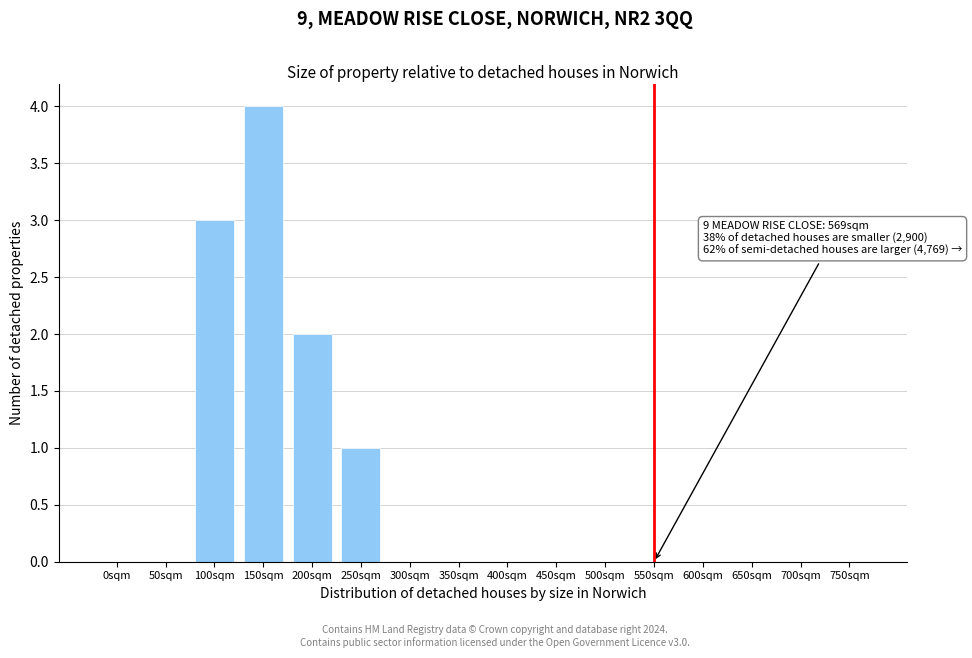

Reading right to left, transcribe all the data shown in this chart.

750sqm=0	700sqm=0	650sqm=0	600sqm=0	550sqm=0	500sqm=0	450sqm=0	400sqm=0	350sqm=0	300sqm=0	250sqm=1	200sqm=2	150sqm=4	100sqm=3	50sqm=0	0sqm=0